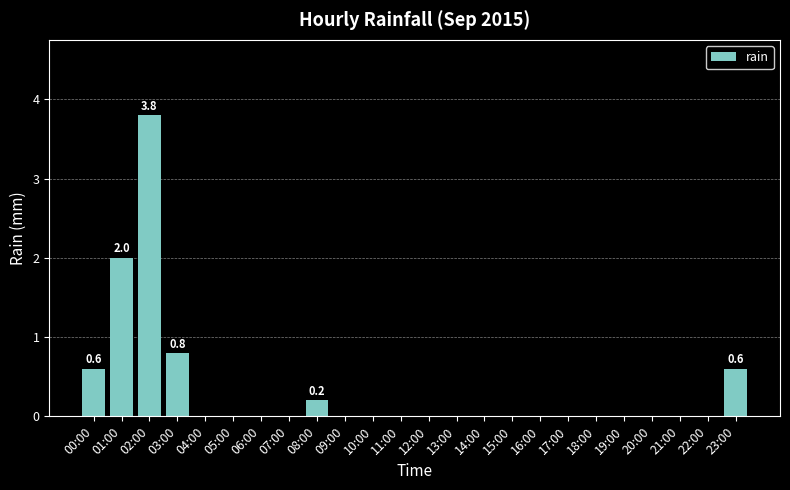

The value at 12:00 is 0.0. True or false?

True